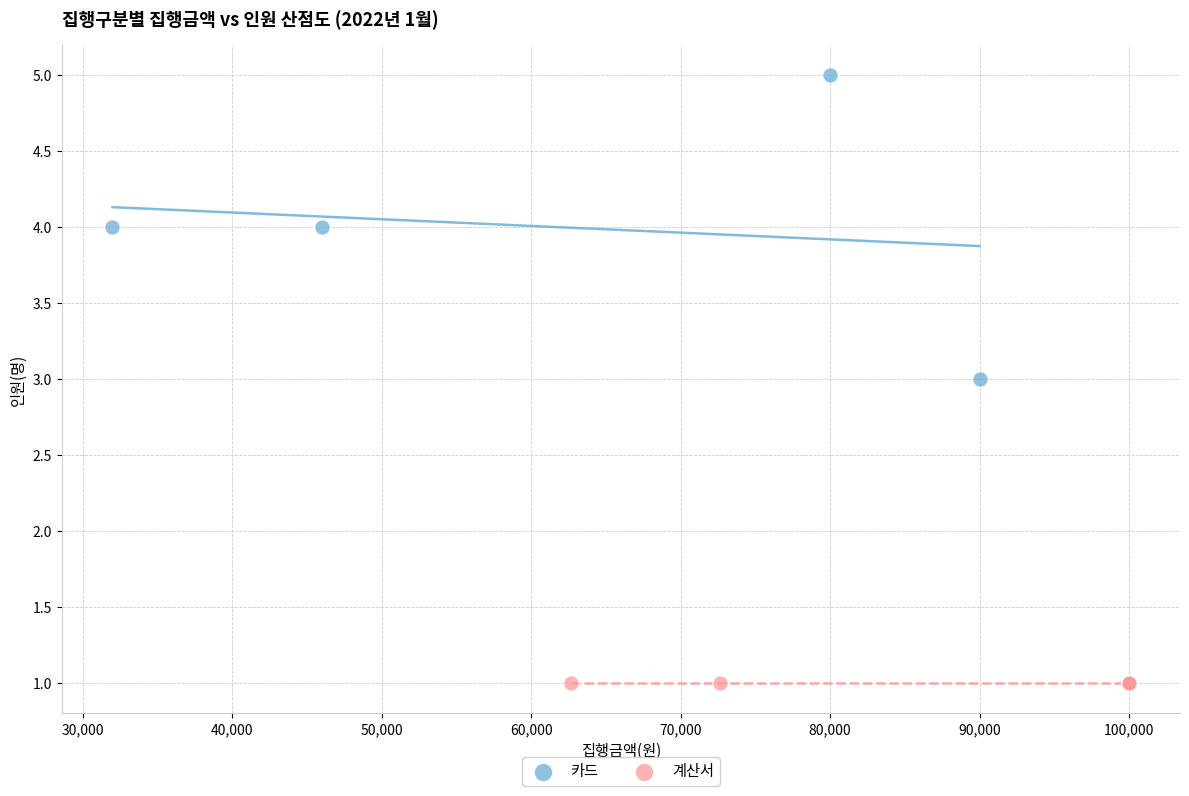

Which series contains the lowest Y value?

계산서